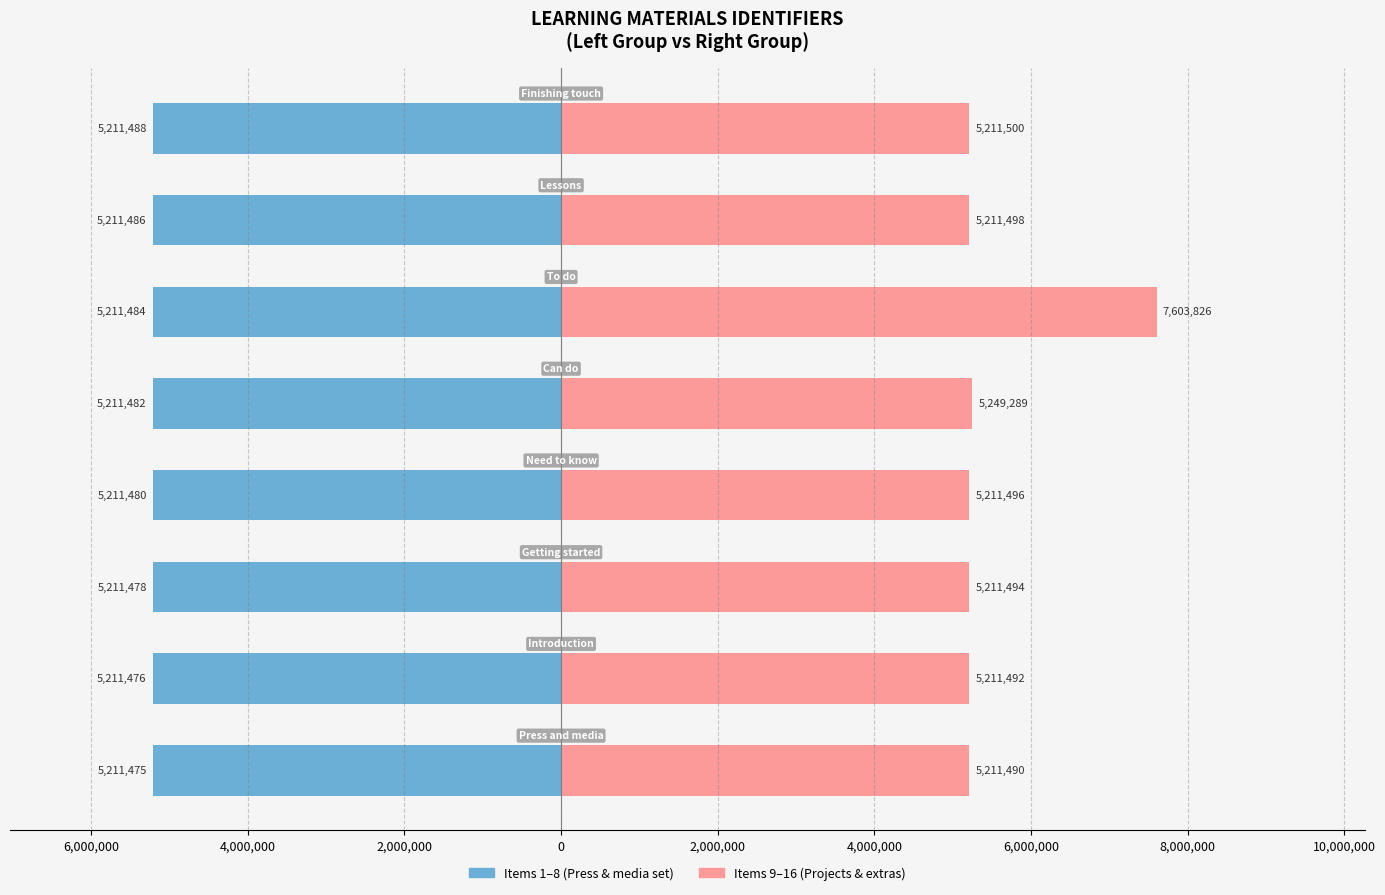

What is the average value of the Left group (1–8) series?

-5211481